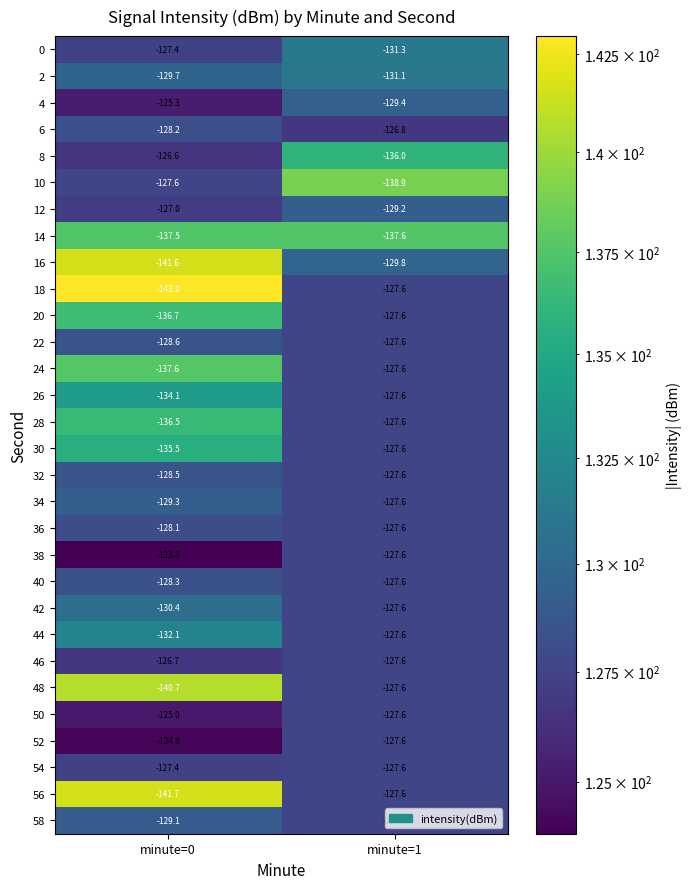

At which category is the sum across all series the highest?

minute=1